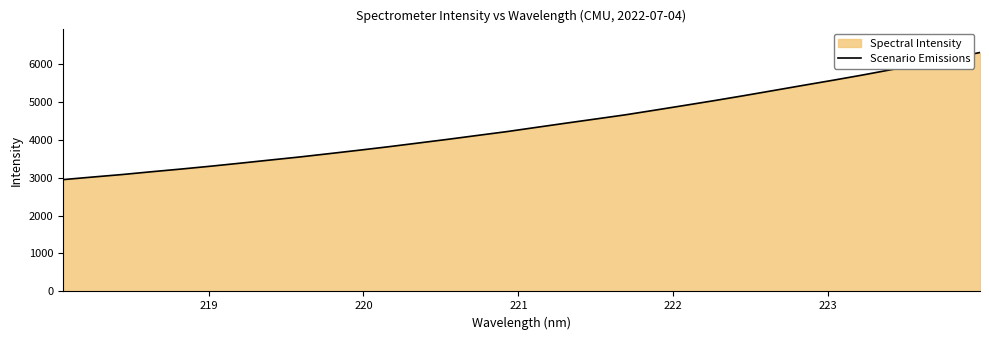

What is the smallest value displayed?

2944.6